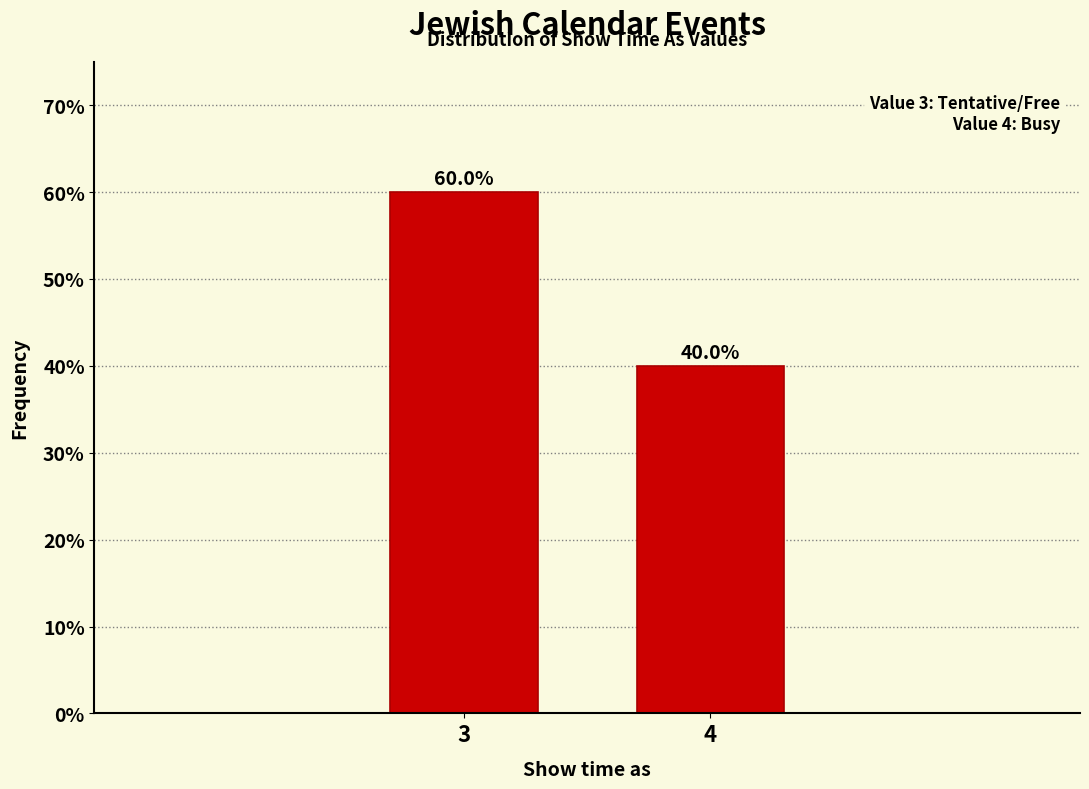

Reading left to right, extract all data points from this chart.

3=60	4=40